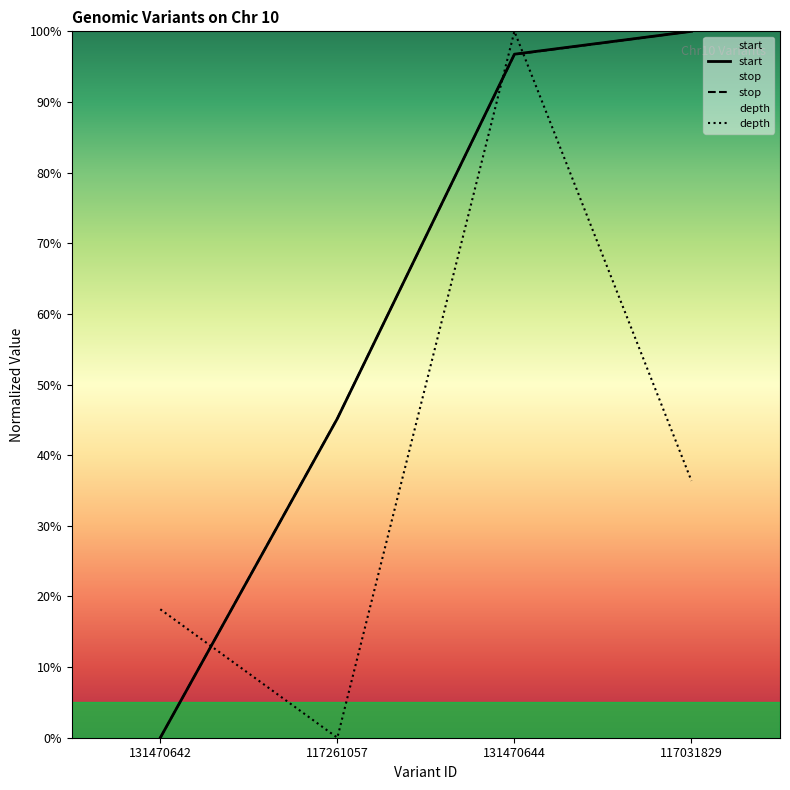

How many values in the stop series exceed 96?

2